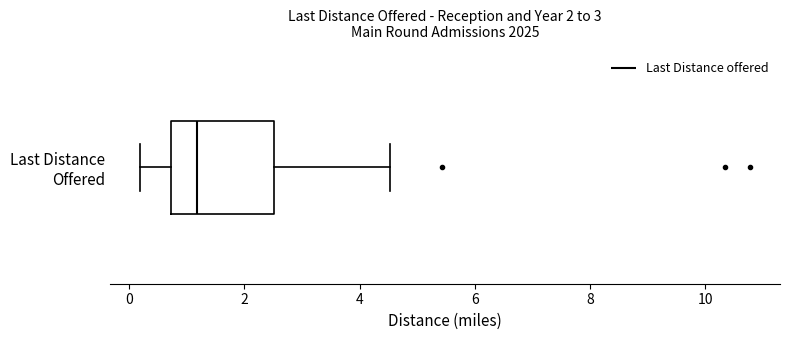

Read this box plot against the x-axis: the position of the median line, the range covered by the box, and the ends of both whiskers. The values are not printed on the chart, so give them approximately, as read against the axis.

median 1.2, box 0.8 to 2.6, whiskers 0.2 to 4.6